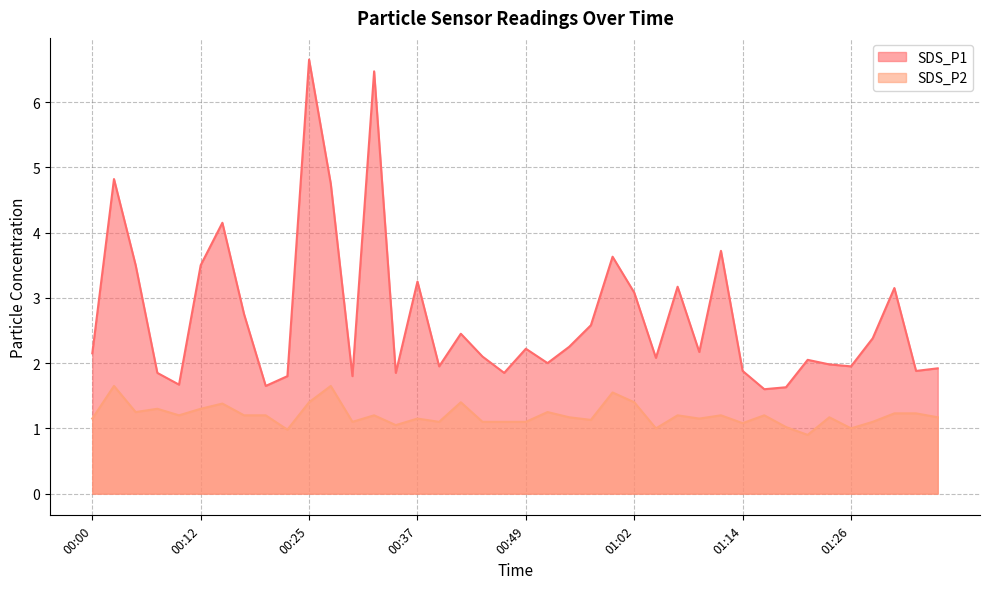

At how many categories does at least one series exceed 5?

2